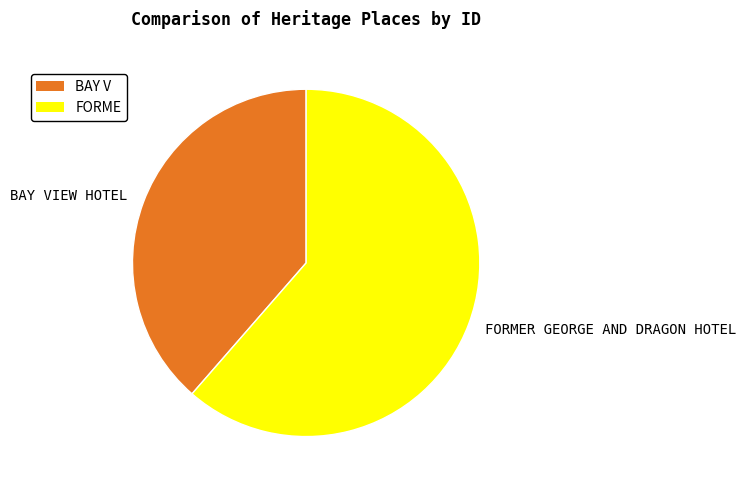

Rank the categories by value from lowest to highest.

BAY VIEW HOTEL, FORMER GEORGE AND DRAGON HOTEL